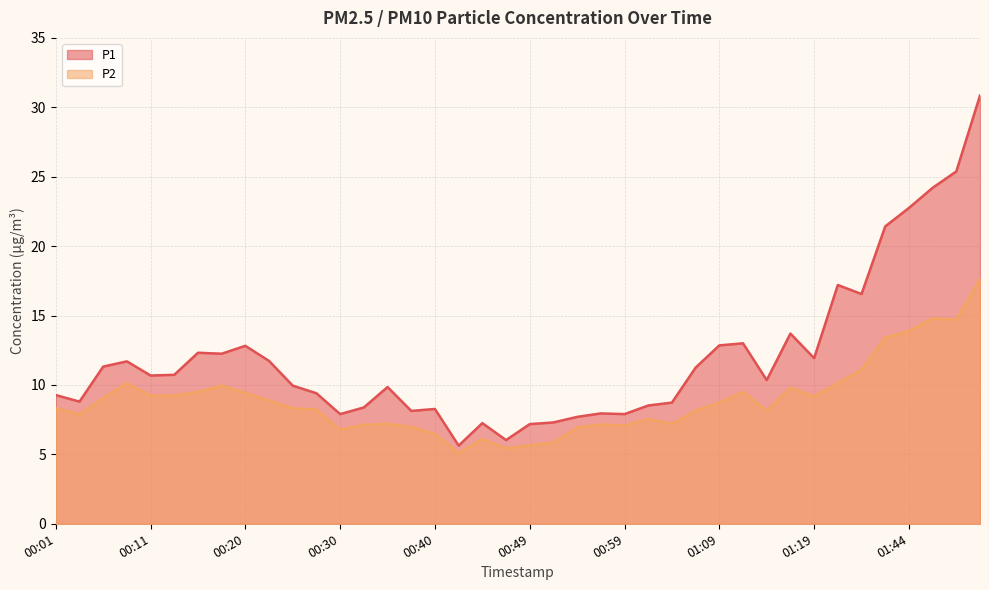

What is the sum of all P1 values?

479.1